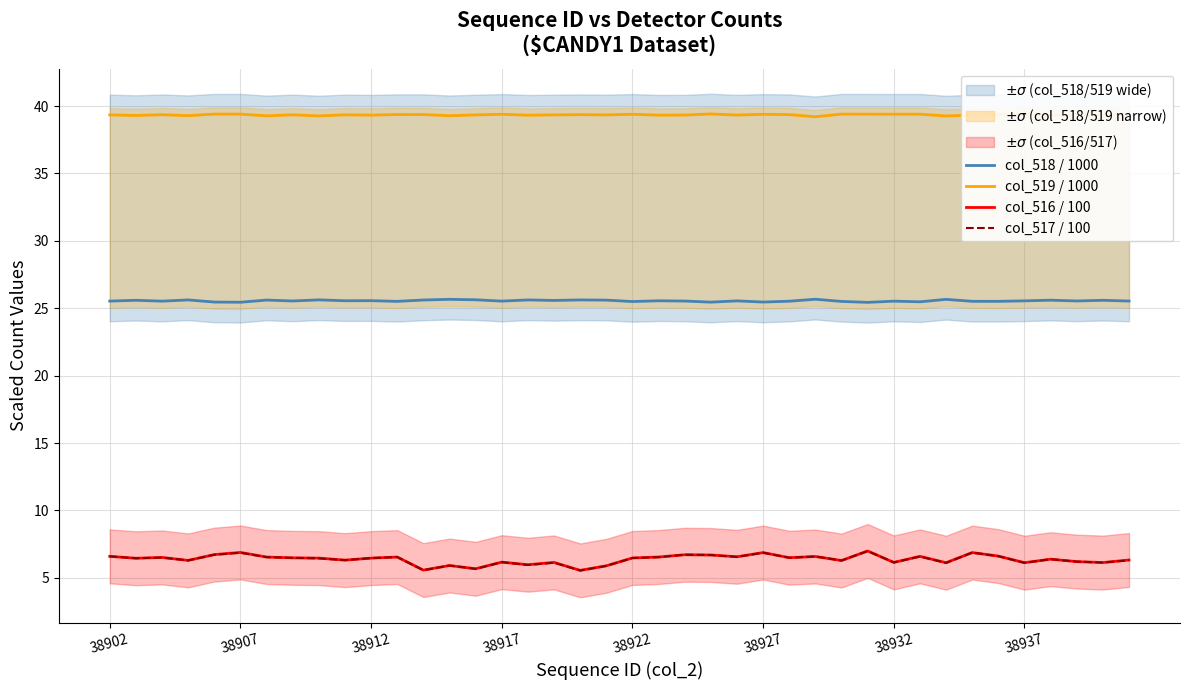

Which series has the largest total across all categories?

col_519 / 1000